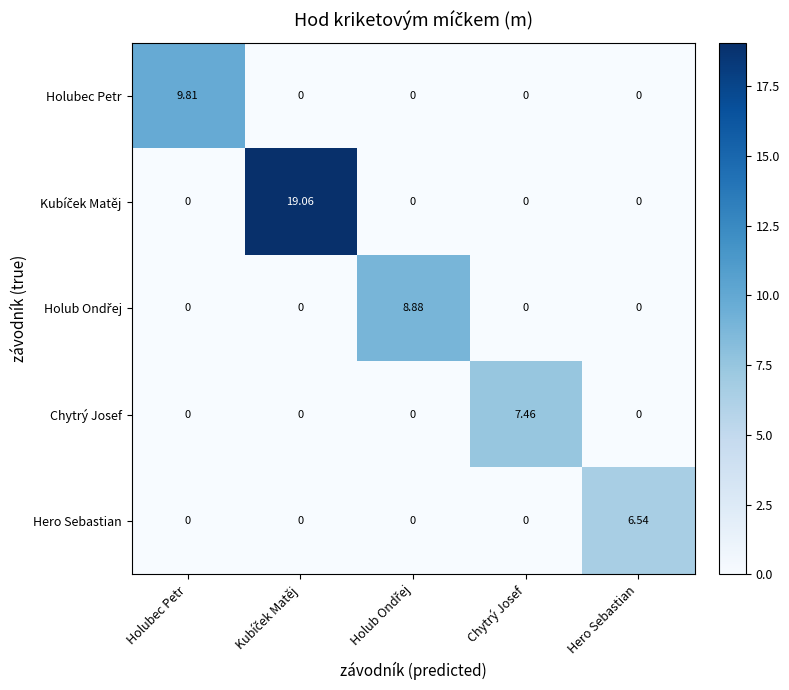

Which series changed the most between Holubec Petr and Hero Sebastian?

Holubec Petr